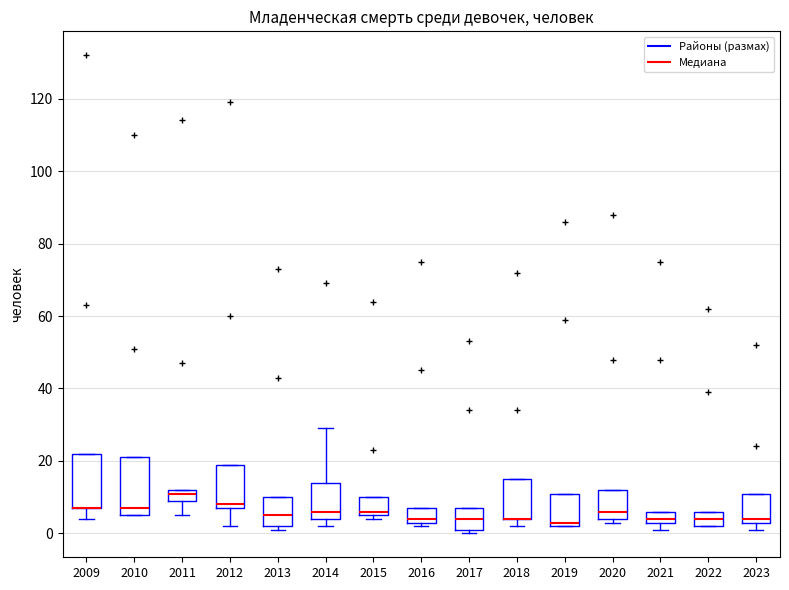

Reading left to right, transcribe this box plot: for each box, give where its median line is, the range the box spans, and where its two whiskers end, as read against the y-axis. The values are not printed on the chart, so give them approximately, as read against the axis.

2009: median 8 (drawn on the box's lower edge), box 8 to 22, whiskers 4 to 22
2010: median 8, box 6 to 22, whiskers 6 to 22
2011: median 12 (just below the box's upper edge), box 10 to 12, whiskers 6 to 12
2012: median 8 (just above the box's lower edge), box 8 to 20, whiskers 2 to 20
2013: median 6, box 2 to 10, whiskers 2 (just below the box's lower edge) to 10
2014: median 6, box 4 to 14, whiskers 2 to 30
2015: median 6 (just above the box's lower edge), box 6 to 10, whiskers 4 to 10
2016: median 4 (just above the box's lower edge), box 4 to 8, whiskers 2 to 8
2017: median 4, box 2 to 8, whiskers 0 to 8
2018: median 4 (drawn on the box's lower edge), box 4 to 16, whiskers 2 to 16
2019: median 4, box 2 to 12, whiskers 2 to 12
2020: median 6, box 4 to 12, whiskers 4 (just below the box's lower edge) to 12
2021: median 4 (just above the box's lower edge), box 4 to 6, whiskers 2 to 6
2022: median 4, box 2 to 6, whiskers 2 to 6
2023: median 4 (just above the box's lower edge), box 4 to 12, whiskers 2 to 12